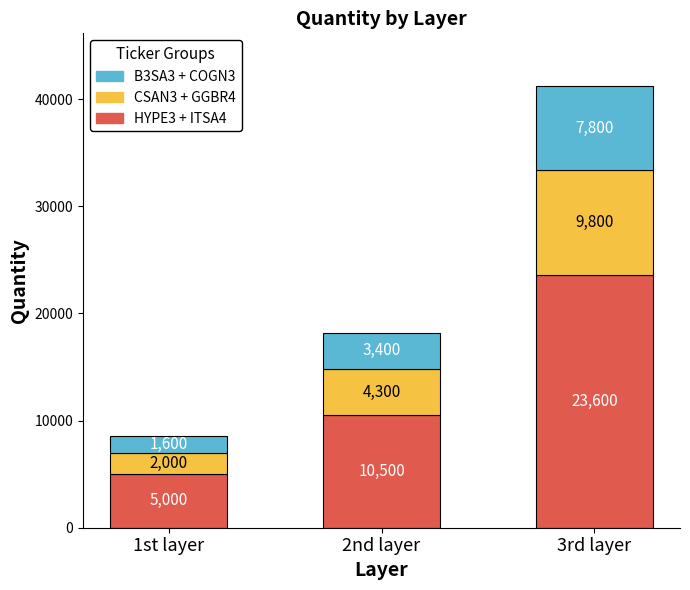

What is the total value across all series at 2nd layer?

18200